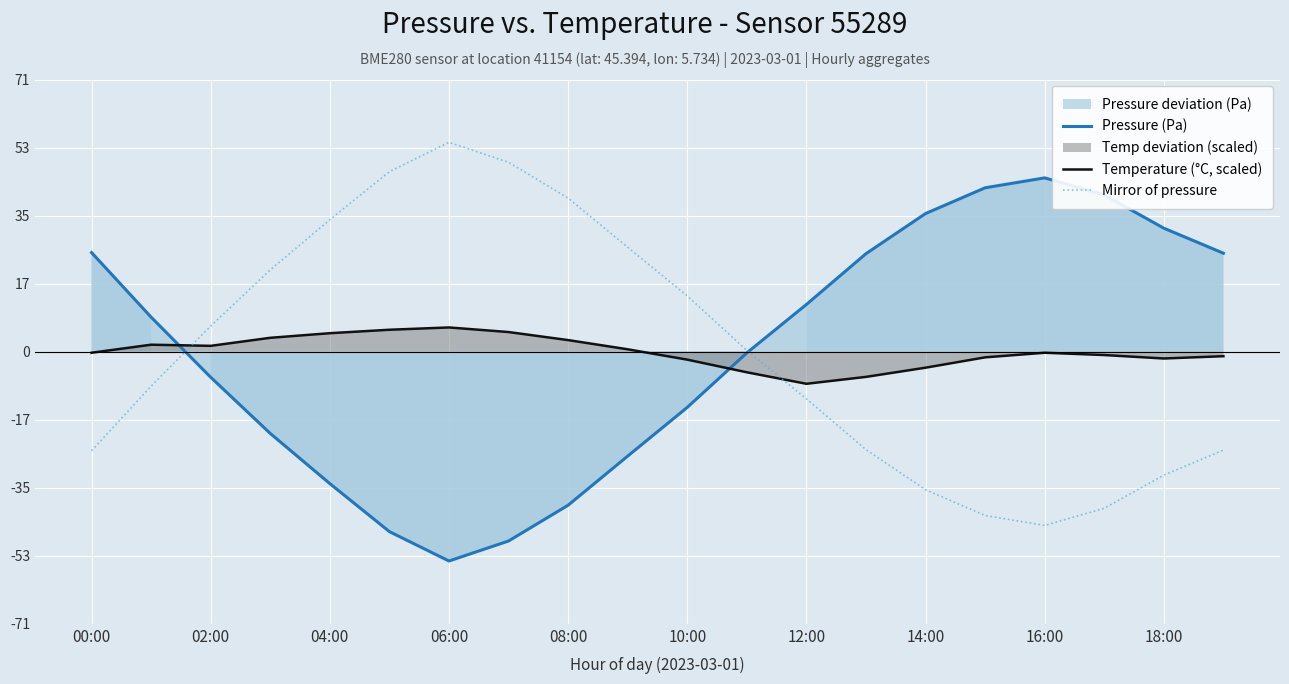

What is the label of the 20th point from the left?

19